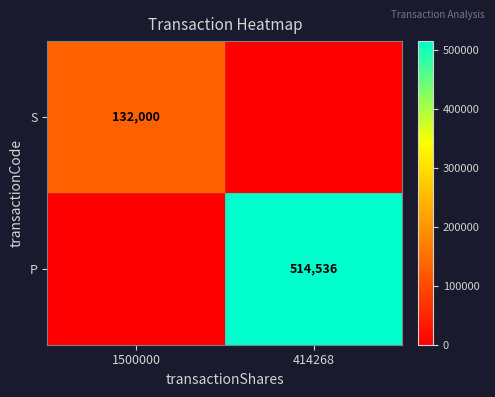

What is the spread (max minus min) of values at 414268?

514536